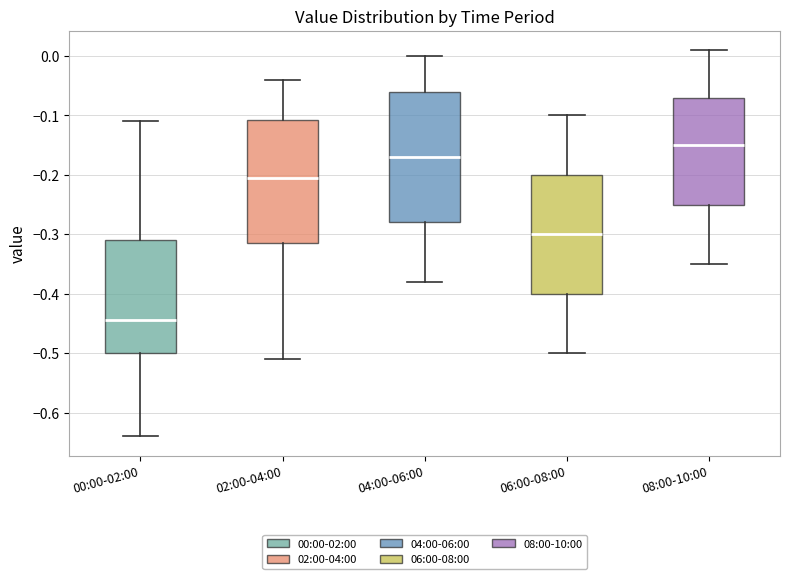

Where does the lower whisker of the box for 06:00-08:00 end on the y-axis? The values are not printed on the chart, so give them approximately, as read against the axis.

-0.50